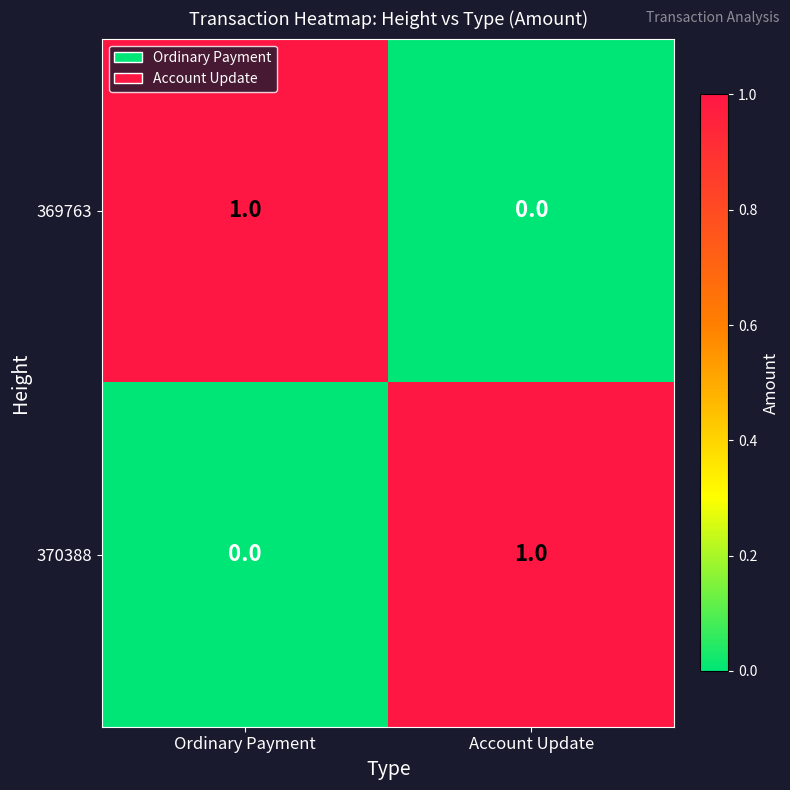

What is the difference between the highest and lowest values at Ordinary Payment?

1